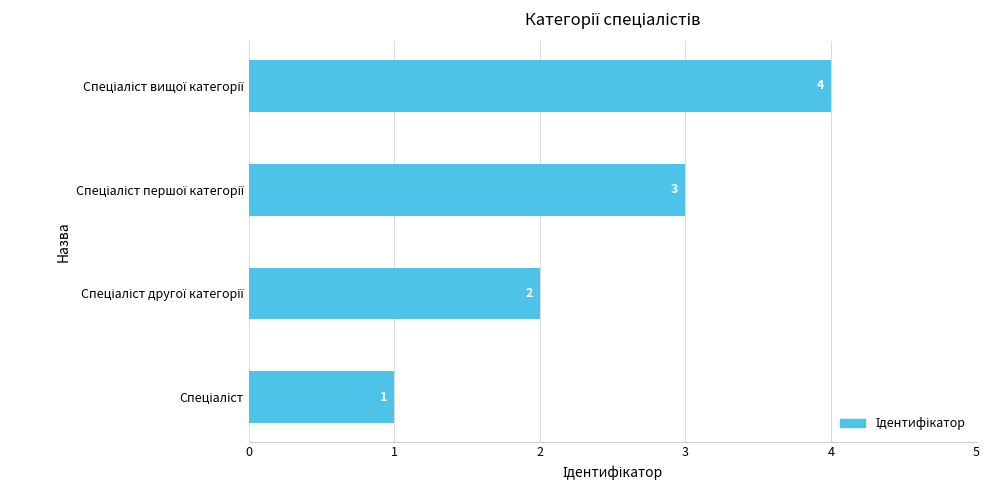

What is the maximum value shown in the chart?

4